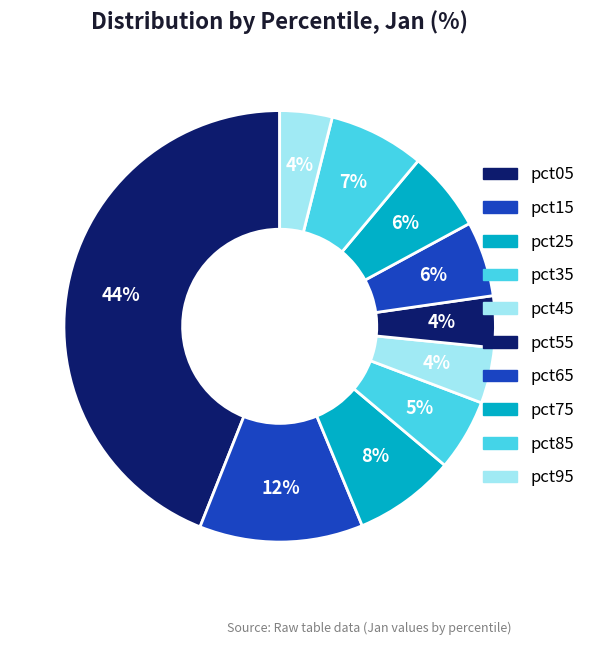

How many segments does this pie chart have?

10